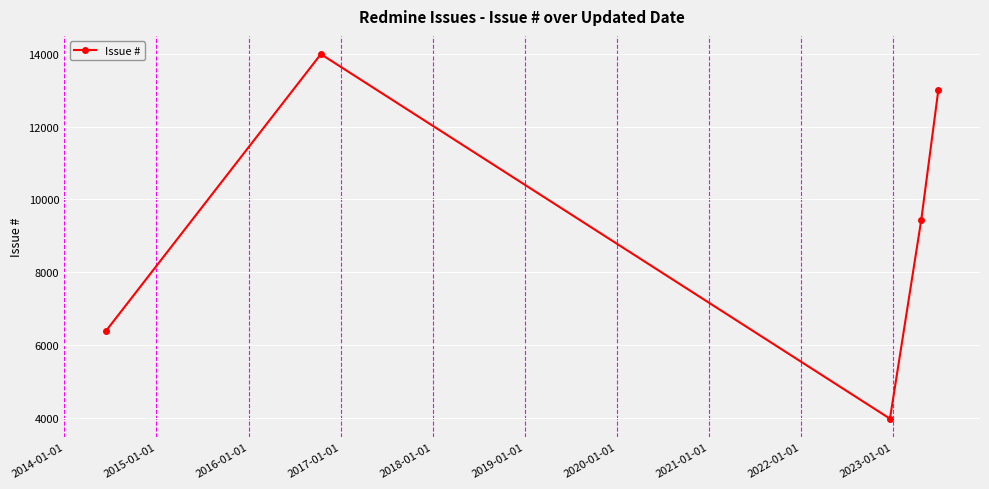

What is the sum of all values?

46793